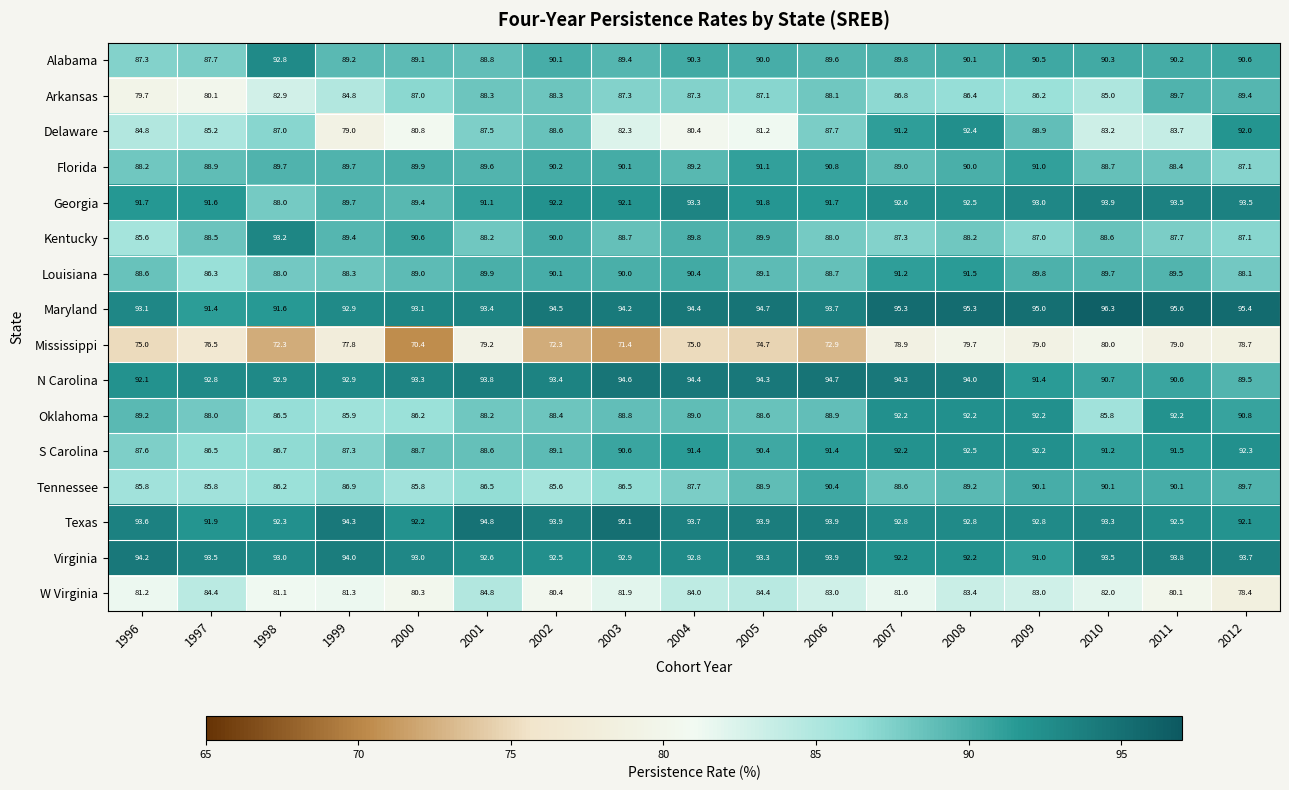

What is the minimum value shown in the chart?

70.4